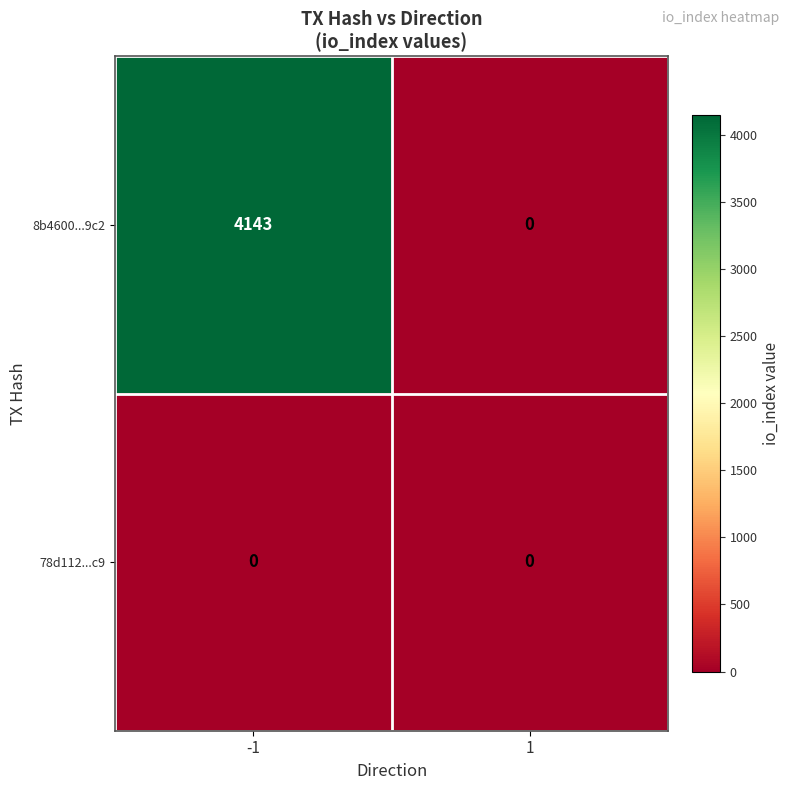

Read the 8b4600...9c2 value at -1, to the nearest 50.

4150